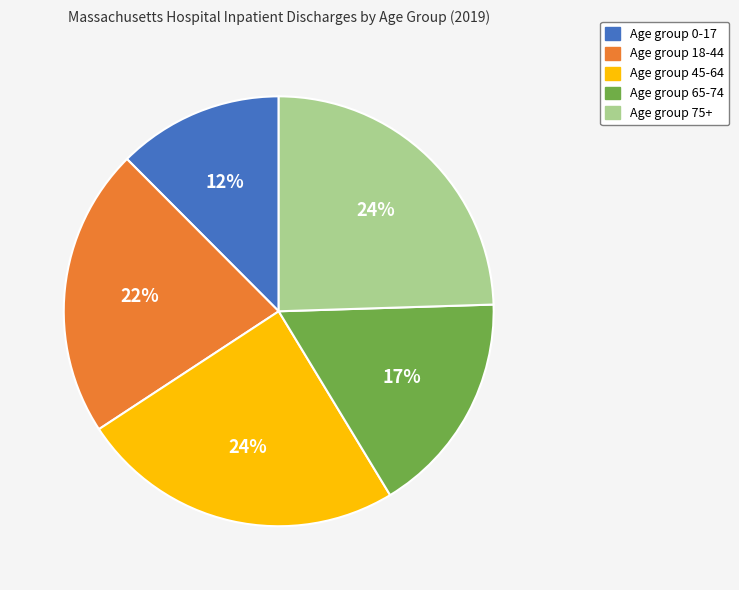

Count the number of slices in the pie.

5